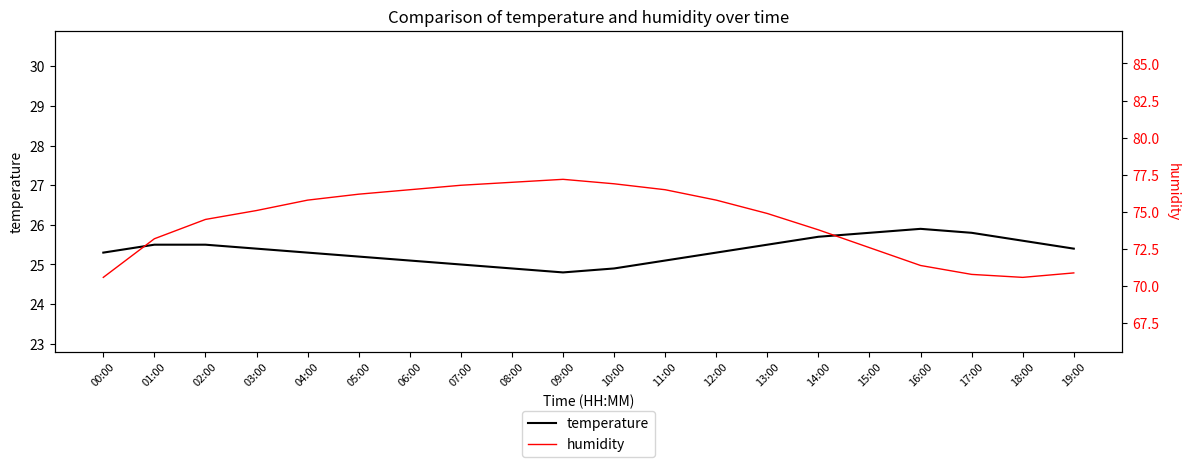

What is the sum of the humidity values at 18:00 and 15:00?

143.2